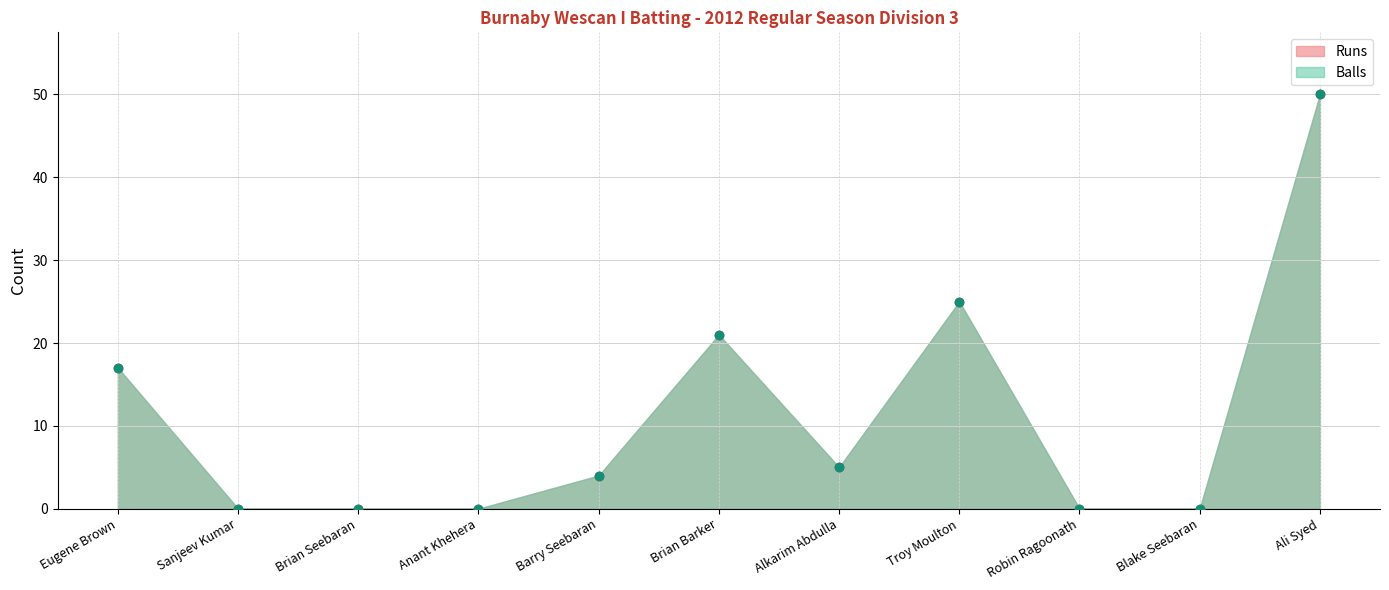

Reading right to left, list all the values displayed in this chart.

Runs: 50	0	0	25	5	21	4	0	0	0	17
Balls: 50	0	0	25	5	21	4	0	0	0	17